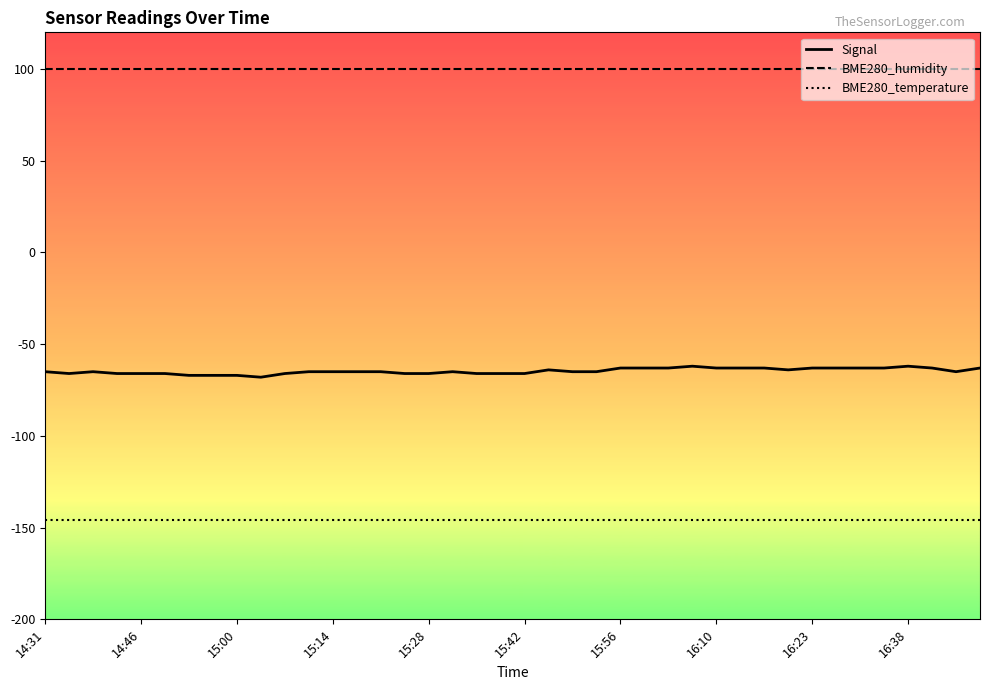

Which series has the largest total across all categories?

BME280_humidity